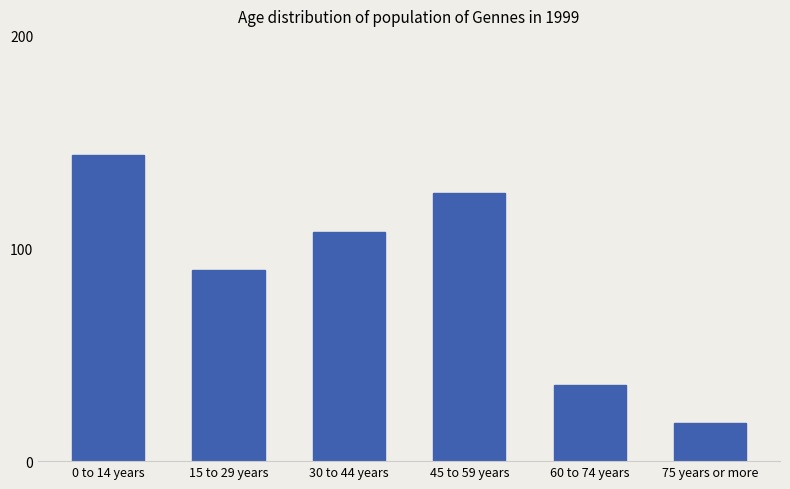

How many bars are there in total?

6